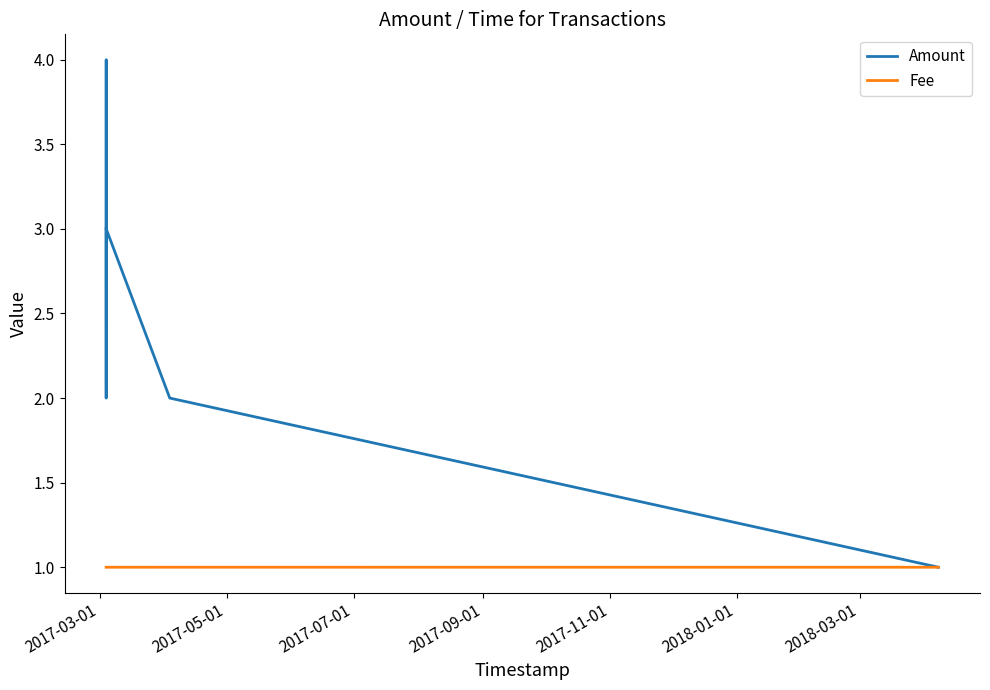

Reading left to right, extract all data points from this chart.

Amount: 3.0	2.0	4.0	3.0	2.0	1.0
Fee: 1.0	1.0	1.0	1.0	1.0	1.0